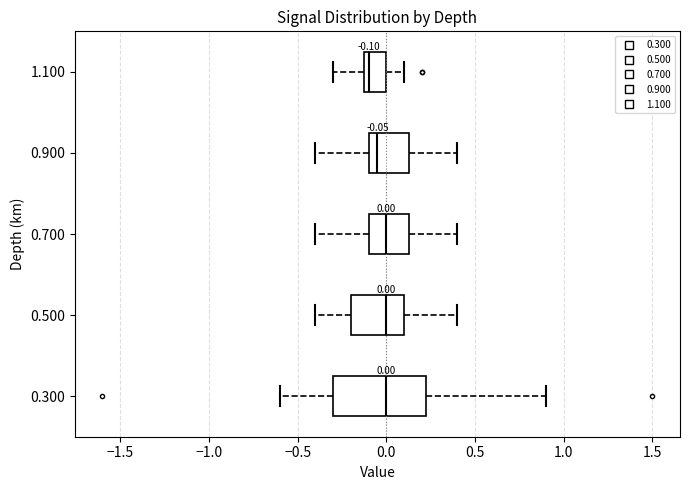

Comparing the boxes themselves (not the whiskers), which one is the widest?

0.300